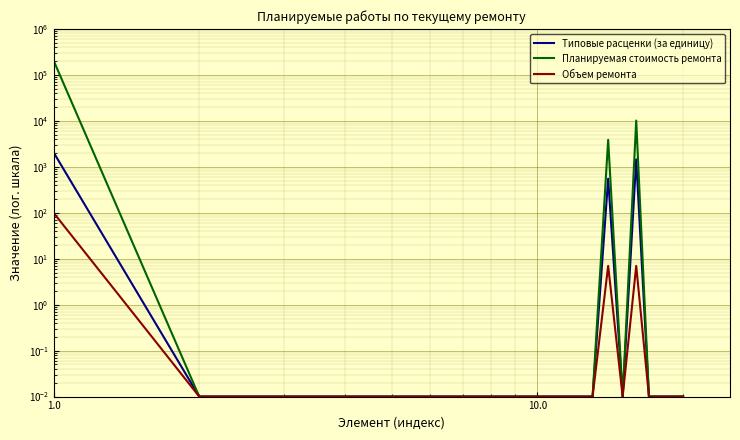

What is the sum of all Типовые расценки (за единицу) values?

4070.6